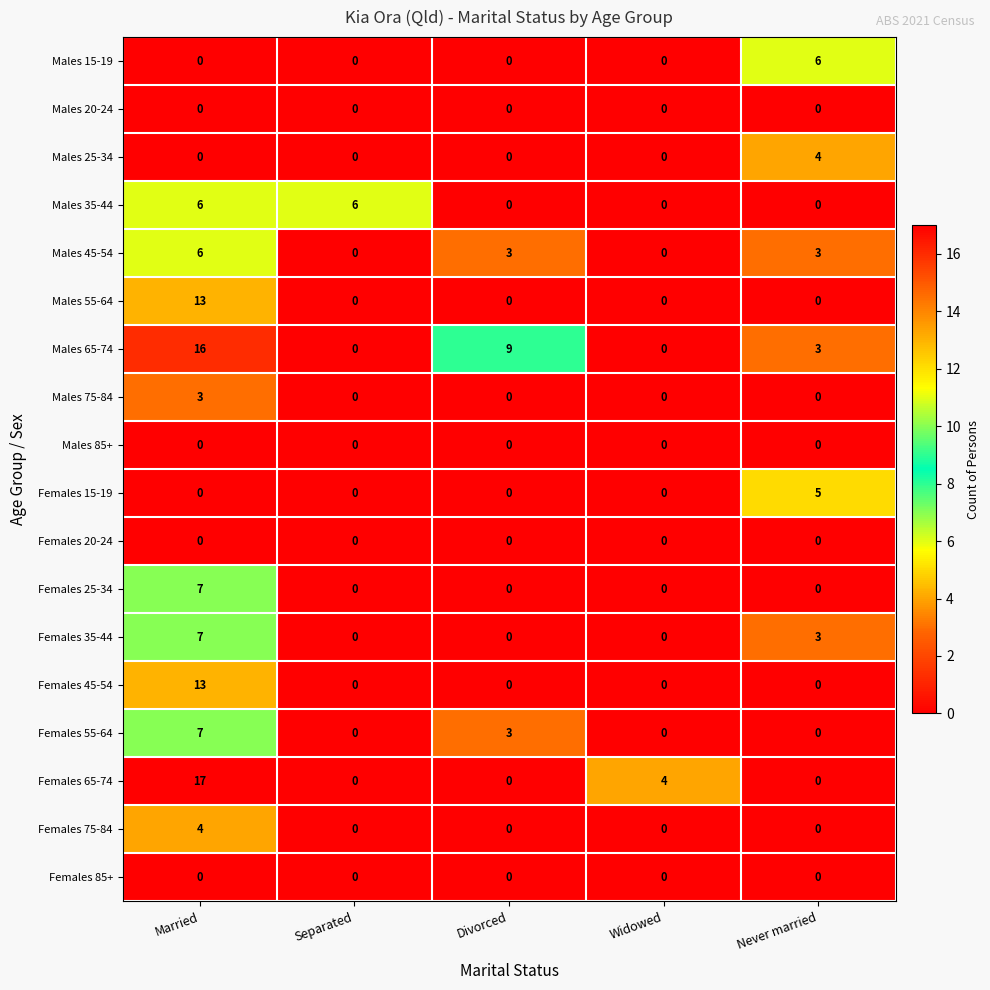

The Females 45-54 series shows -6 at Widowed. True or false?

False